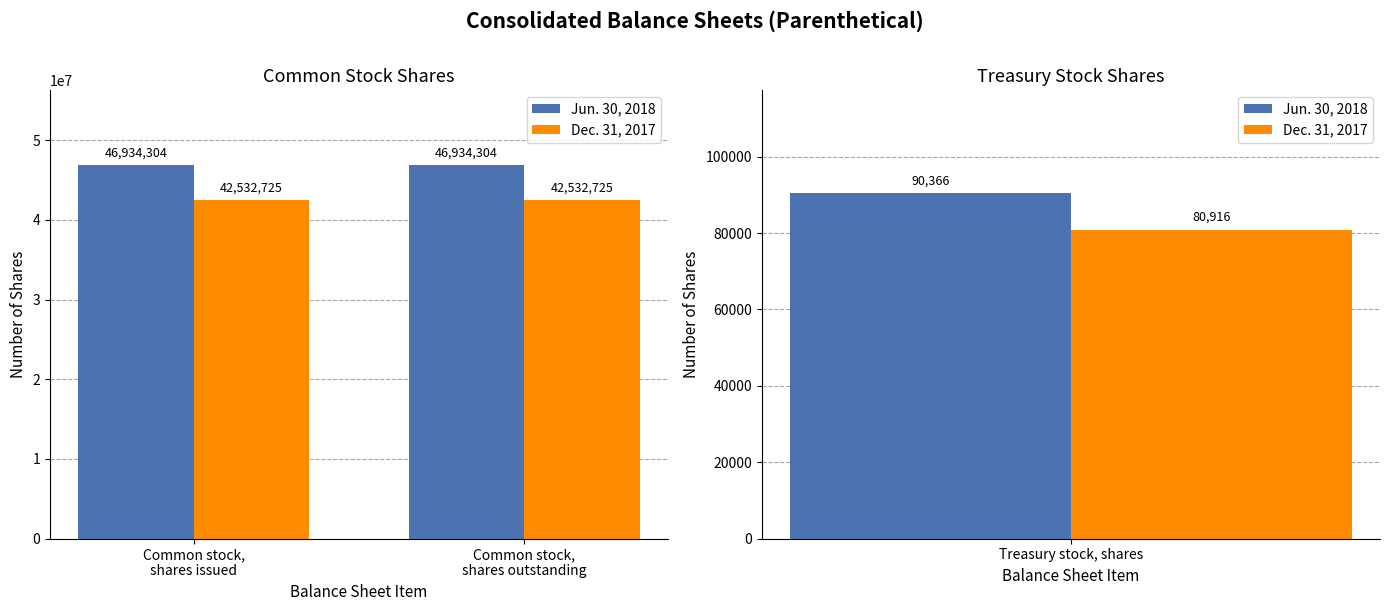

At which category does the chart reach its peak across all series?

Common stock,
shares issued